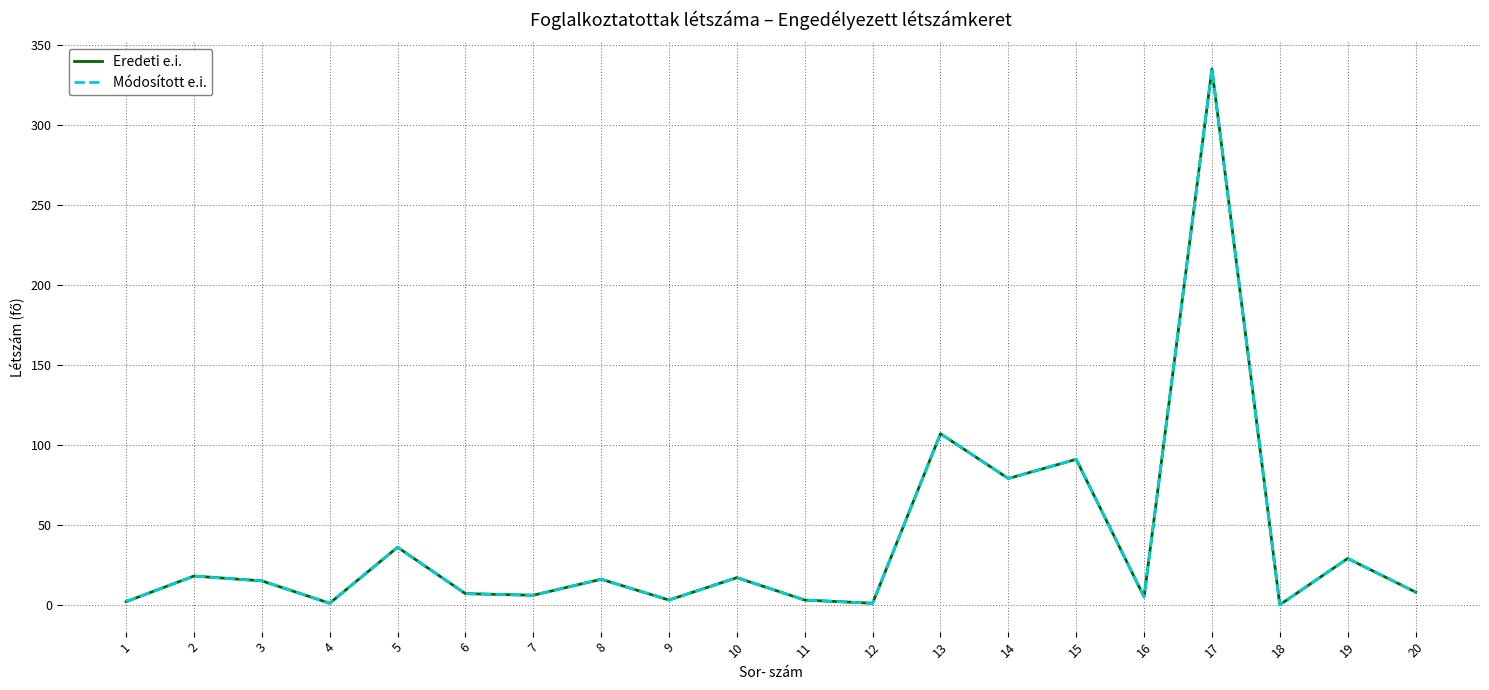

The value of Eredeti e.i. at 8 is 16. True or false?

True